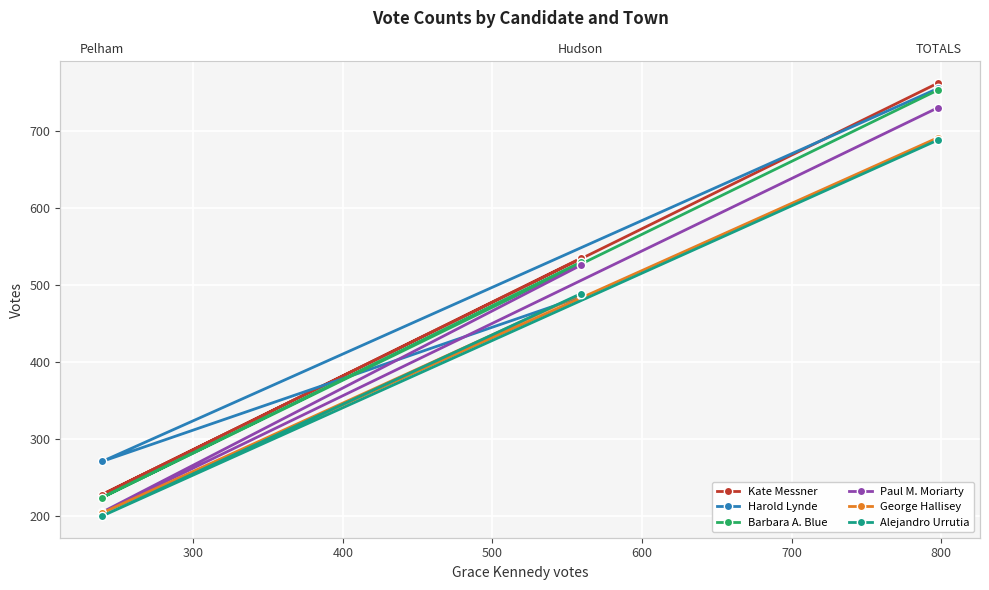

What is the greatest value displayed?

763